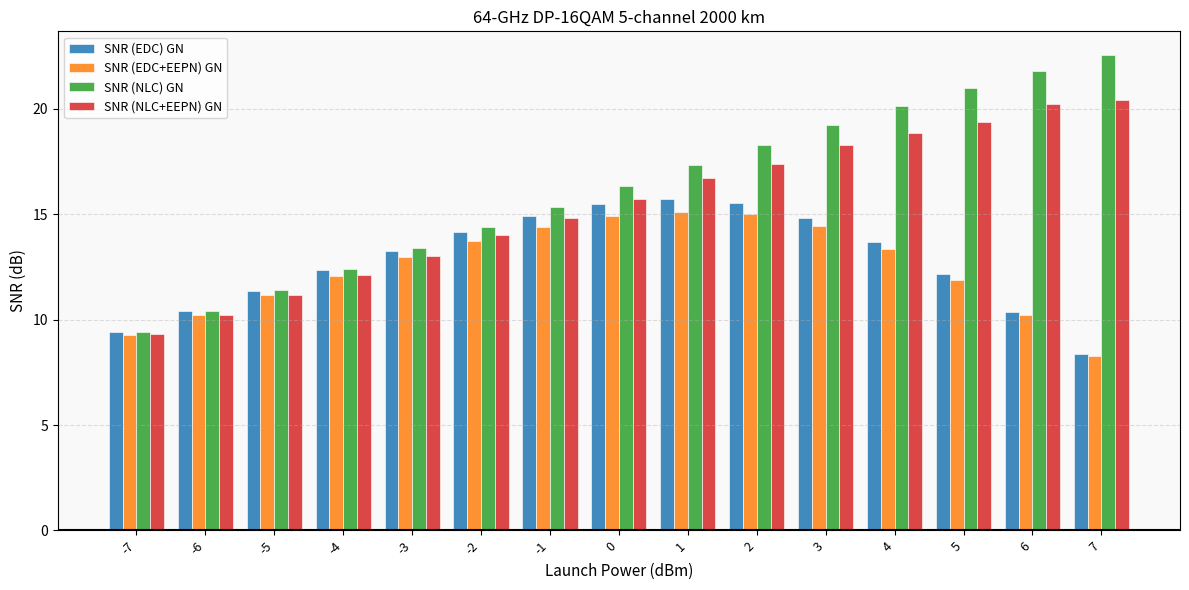

What is the value of the SNR (EDC) GN bar at the 9th from the left?

15.7